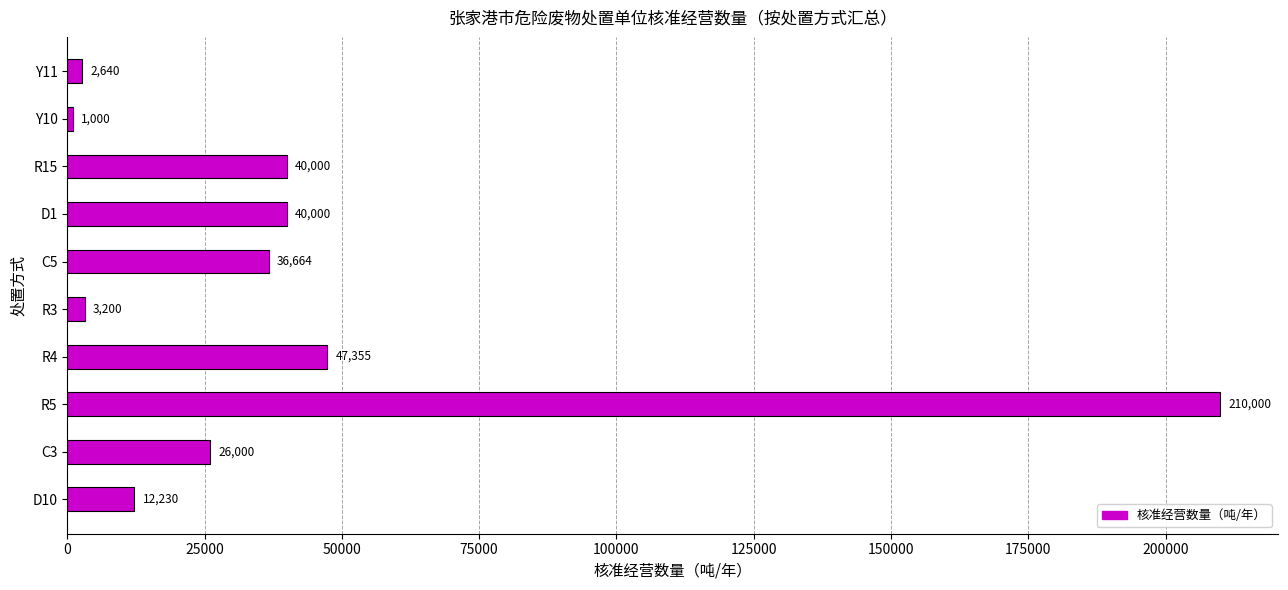

At which label is the value closest to 105500?

R4